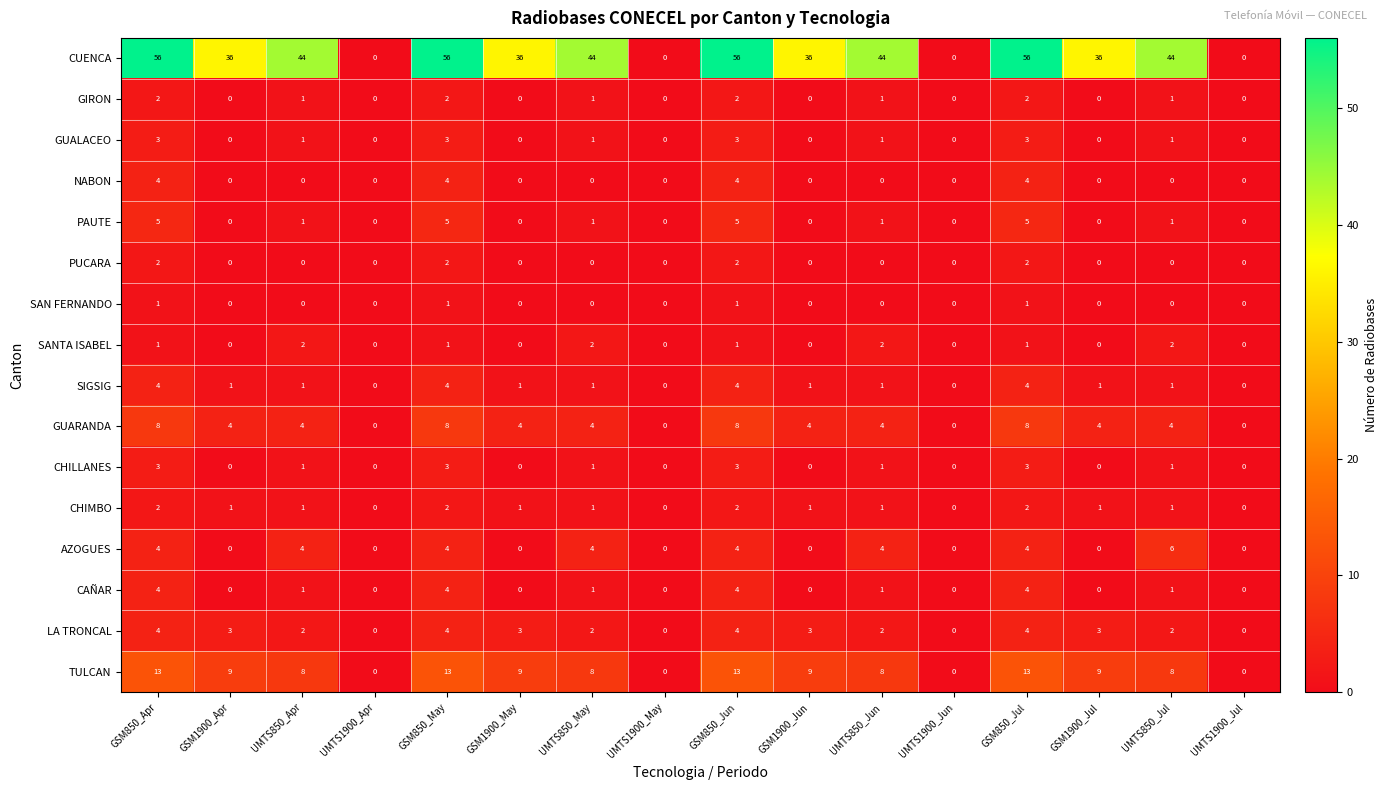

At how many categories does at least one series exceed 48?

4